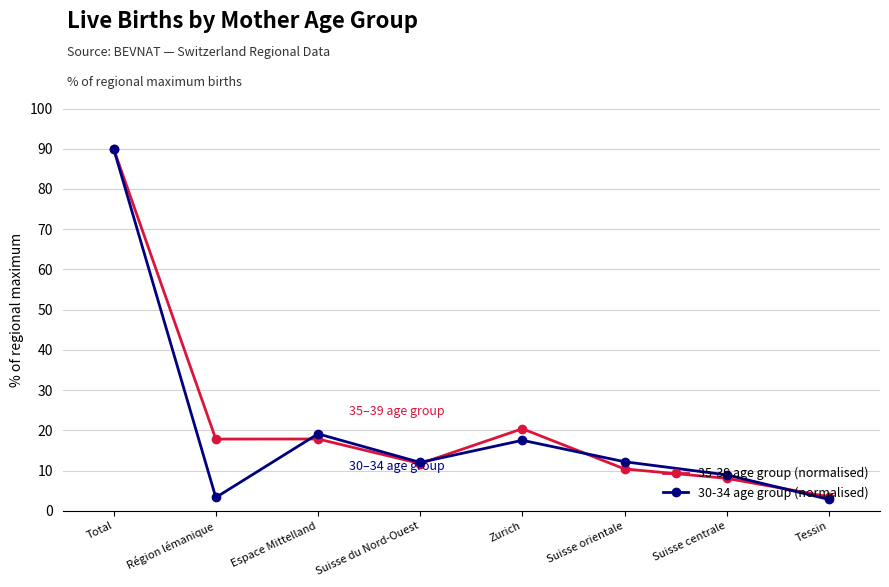

What is the label of the 3rd point from the left?

Espace Mittelland